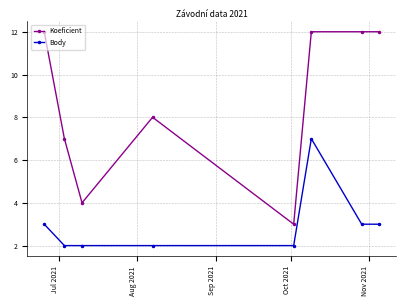

At how many categories does at least one series exceed 11?

4